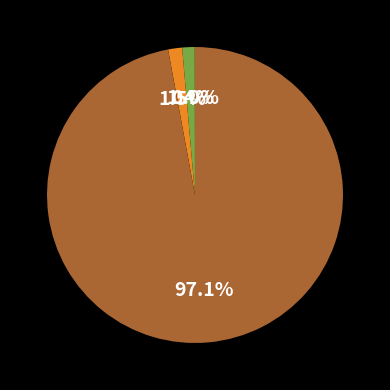

Is there any slice that represents more than half of the pie?

Yes